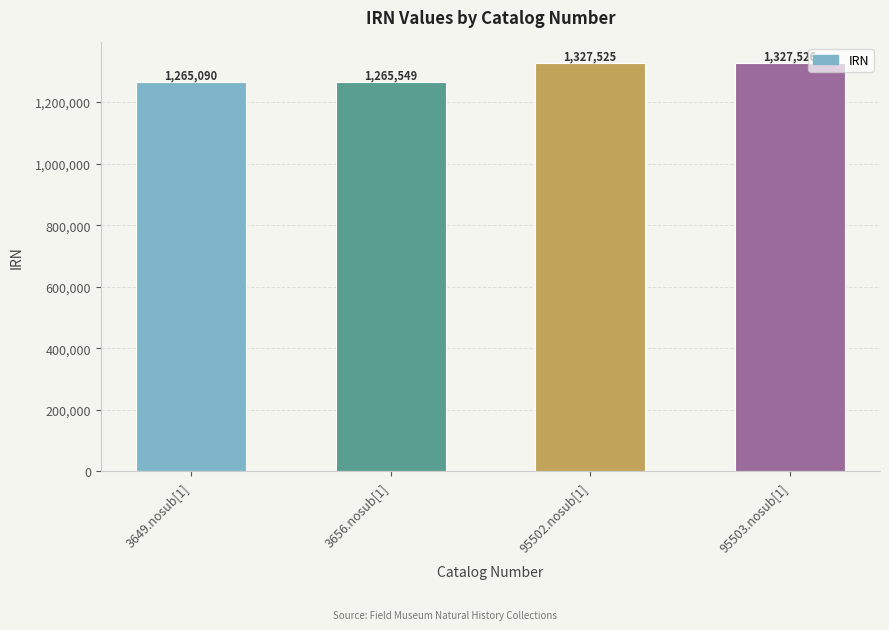

Reading left to right, transcribe all the data shown in this chart.

1265090	1265549	1327525	1327526